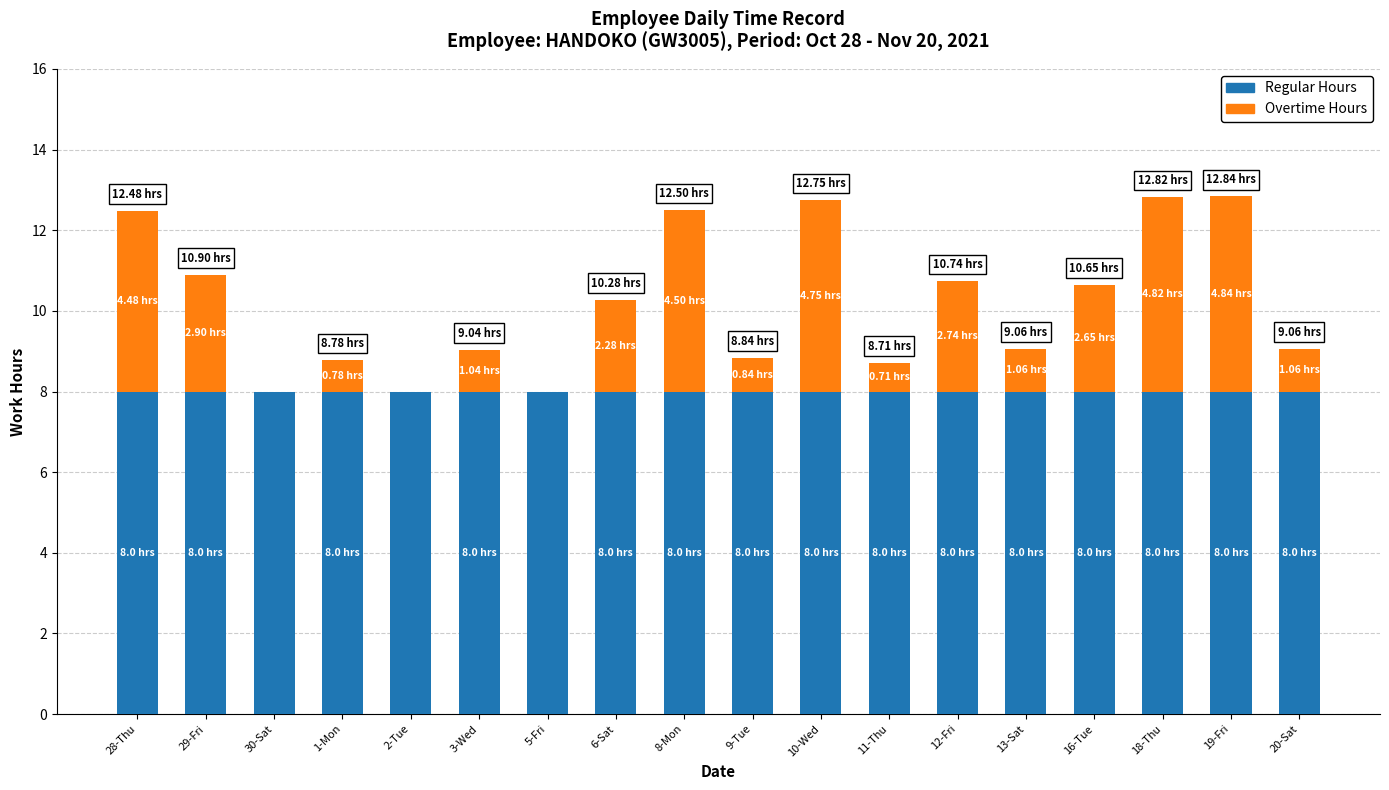

What is the sum of all Regular Hours values?

144.0